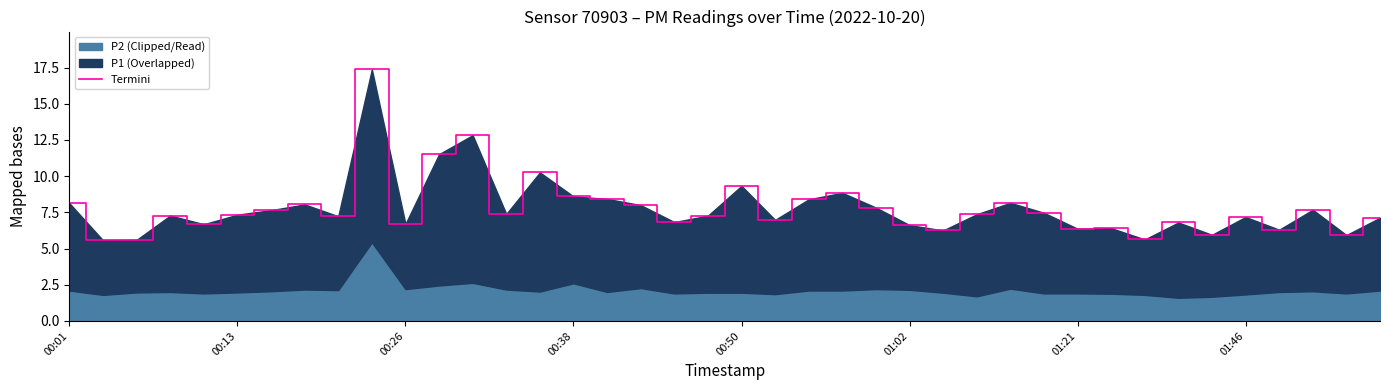

Does the chart have visible grid lines?

No